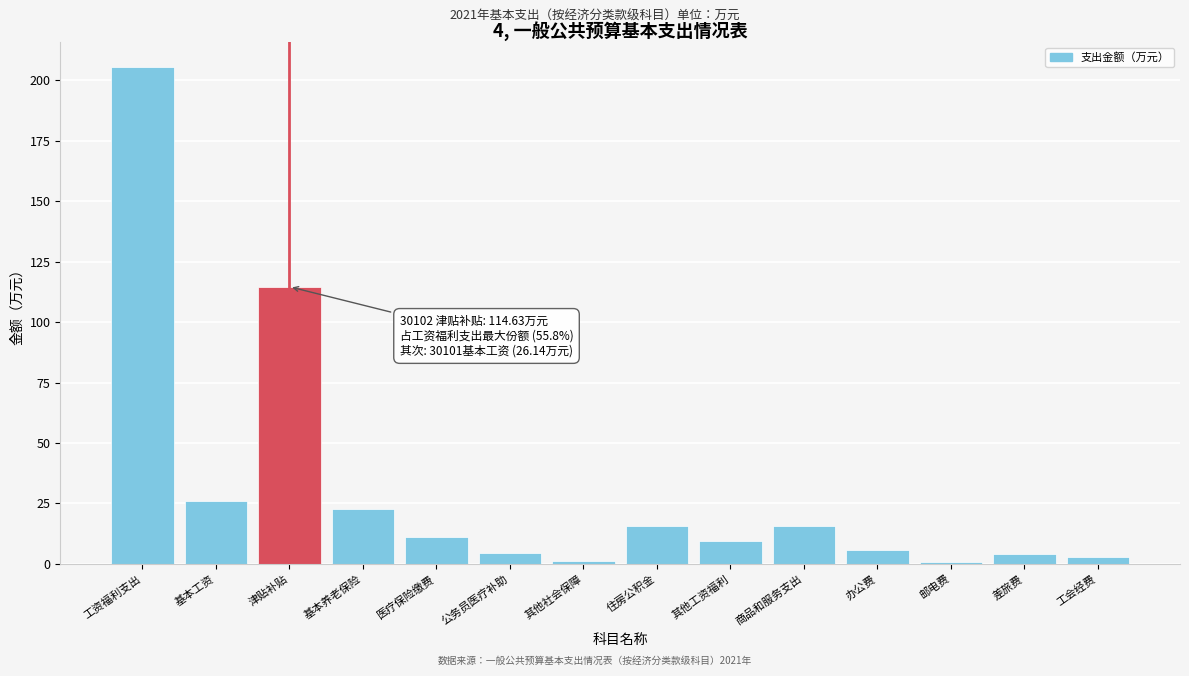

What is the difference between the values at 住房公积金 and 工资福利支出?

189.8